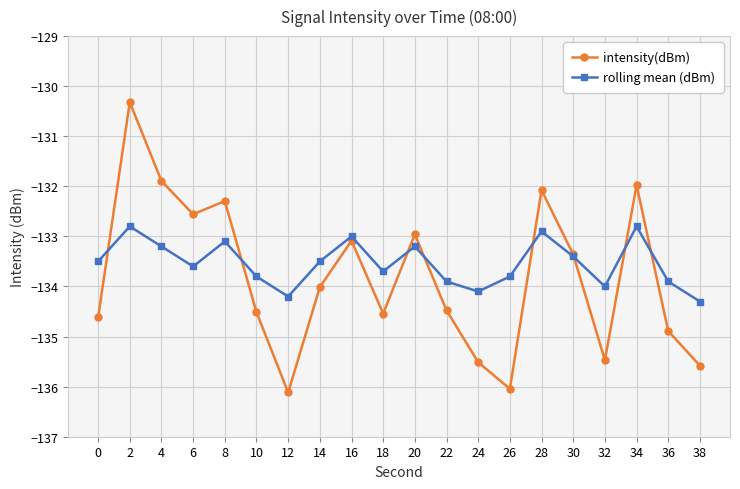

Does the chart display data point markers on the line(s)?

Yes